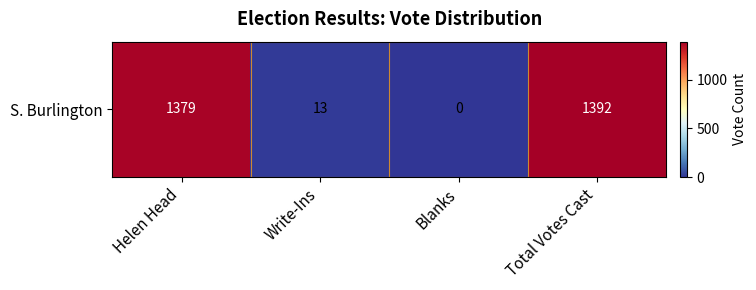

Reading right to left, transcribe all the data shown in this chart.

Total Votes Cast=1392	Blanks=0	Write-Ins=13	Helen Head=1379